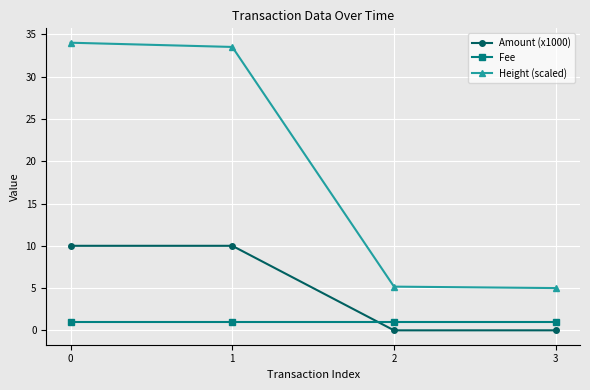

What is the lowest value of the Fee series?

1.0